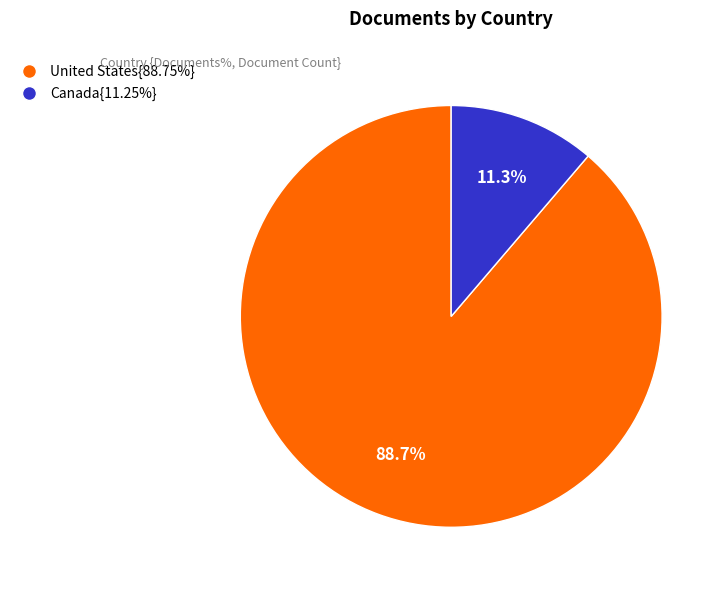

What percentage is NOT represented by United States{88.75%}?

11.3%